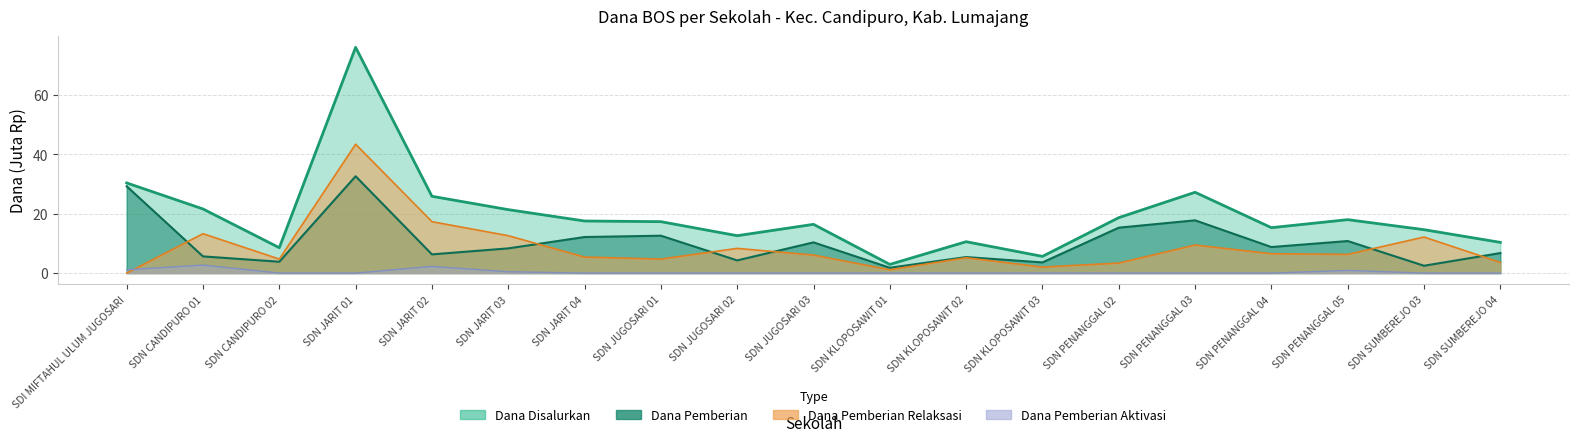

At which category is the sum across all series the highest?

SDN JARIT 01